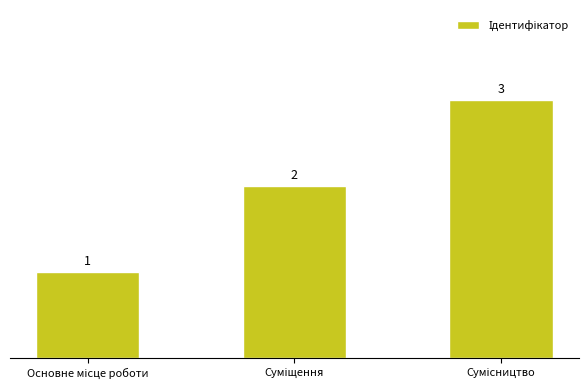

Count the values in the range 1 to 3.

3